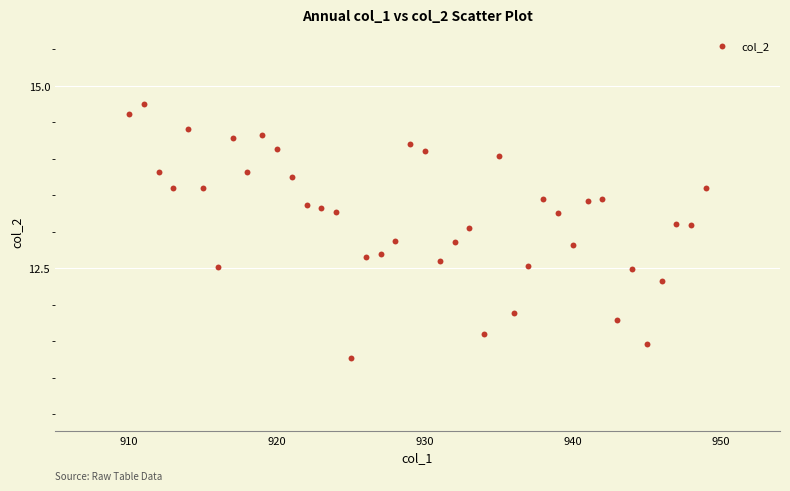

What is the range of Y values (max minus min)?

3.5